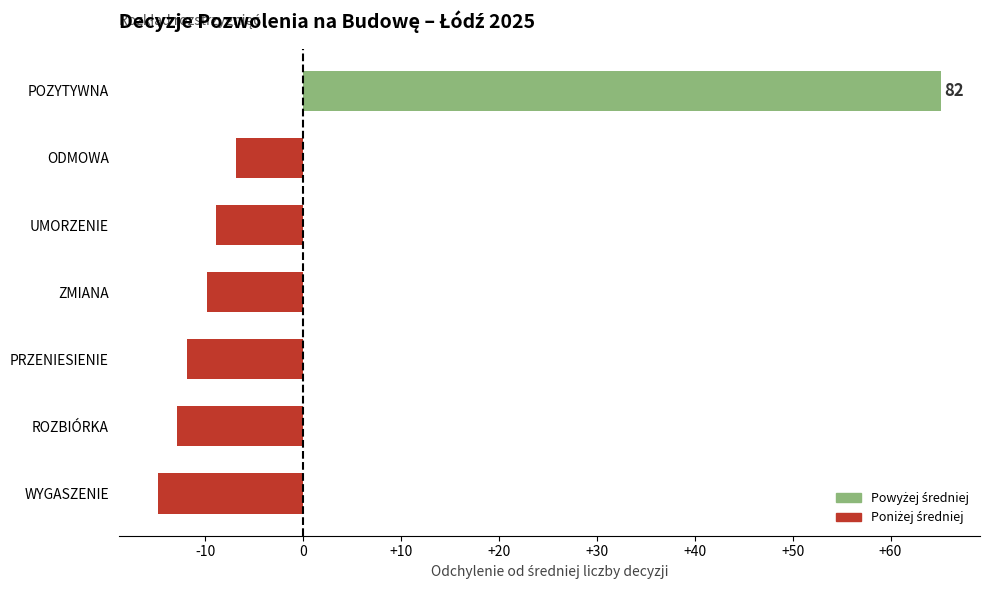

Is it true that the value at UMORZENIE is 13?

False